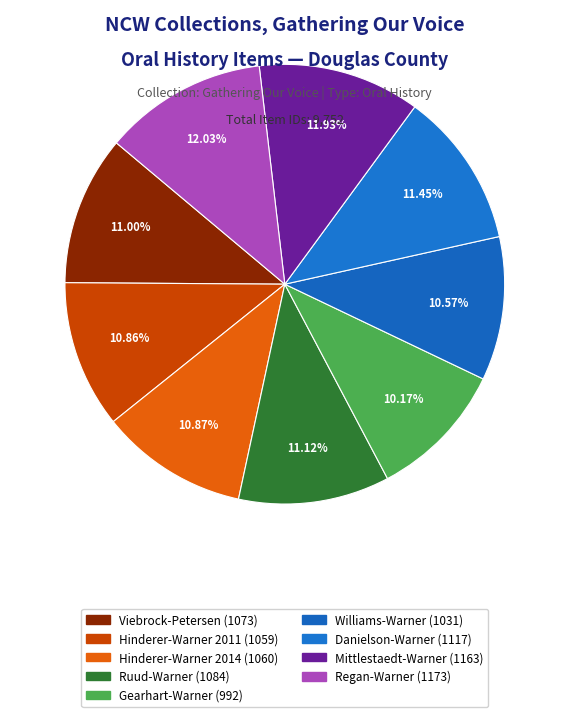

Is there a majority slice in this chart?

No